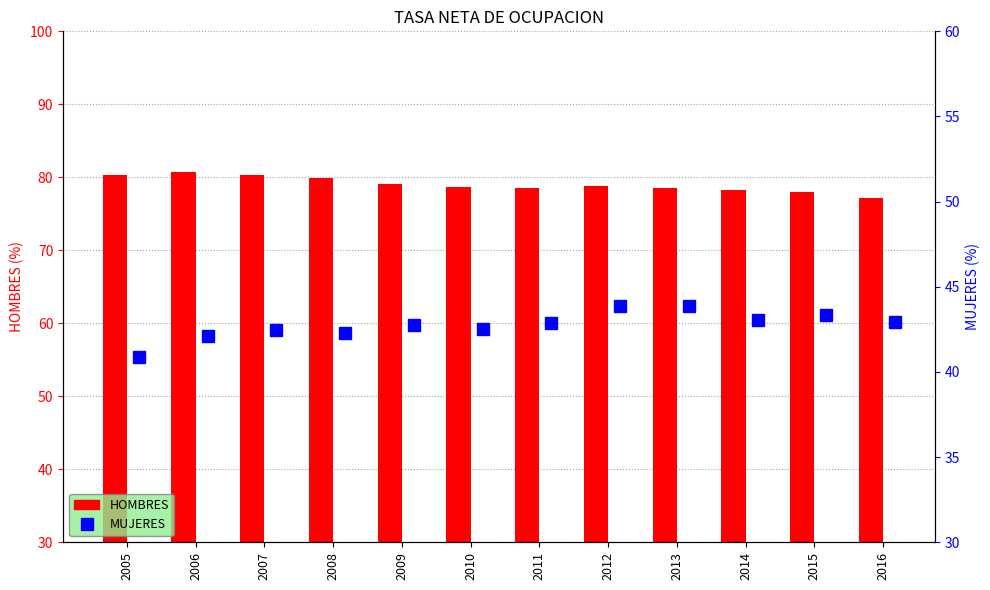

Rank the series at 2014 from highest to lowest value.

HOMBRES, MUJERES